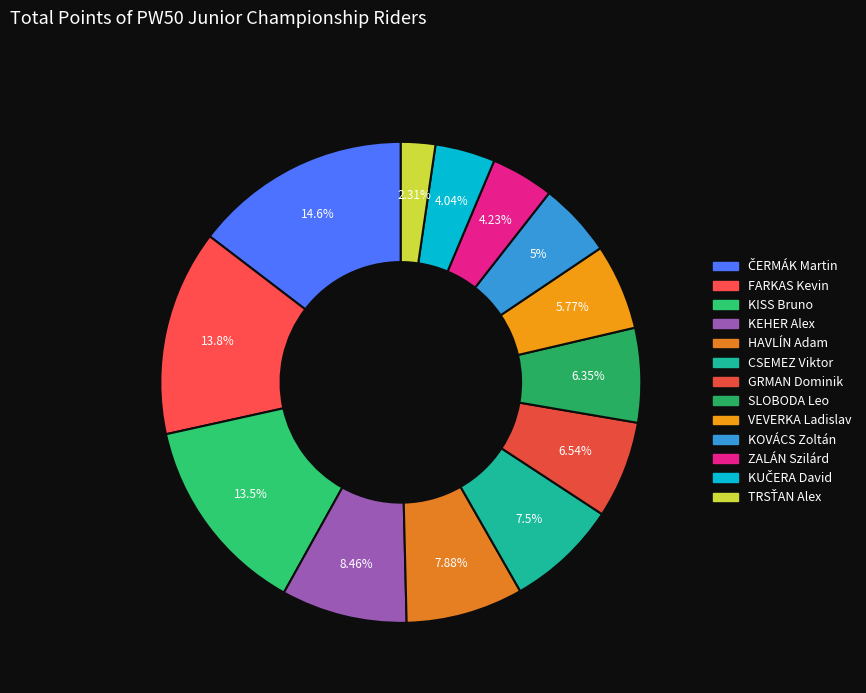

How many segments does this pie chart have?

13